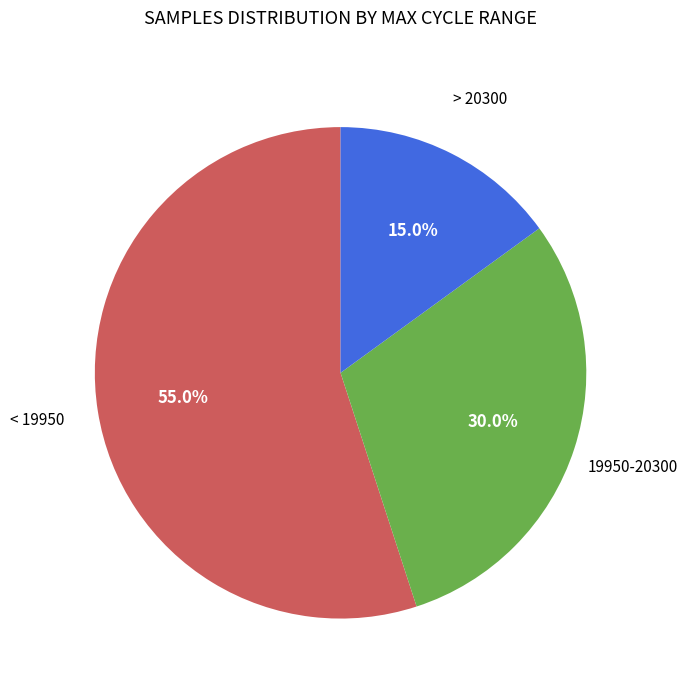

Is there any slice that represents more than half of the pie?

Yes